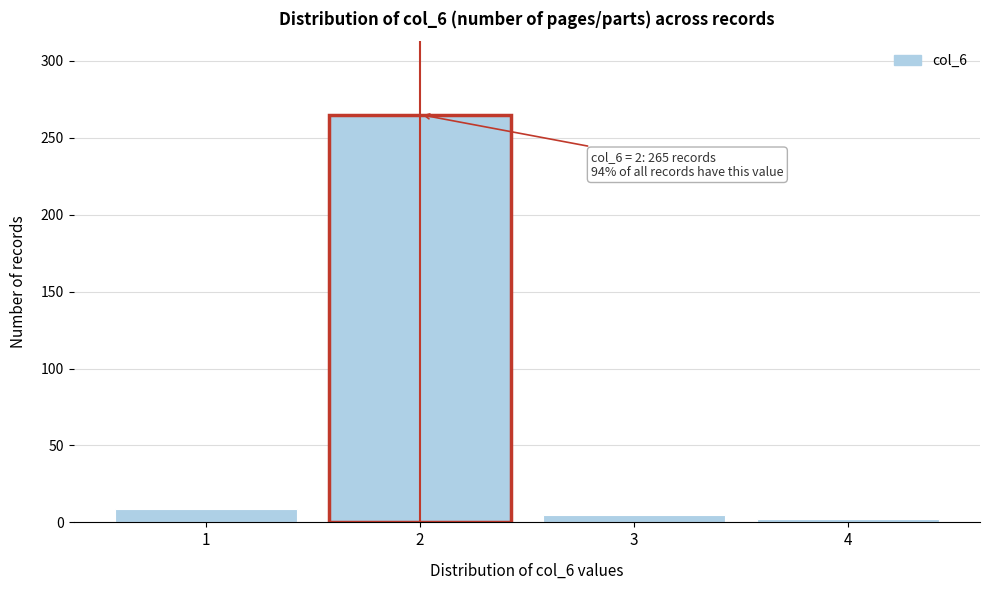

Reading right to left, extract all data points from this chart.

4=2	3=5	2=265	1=9